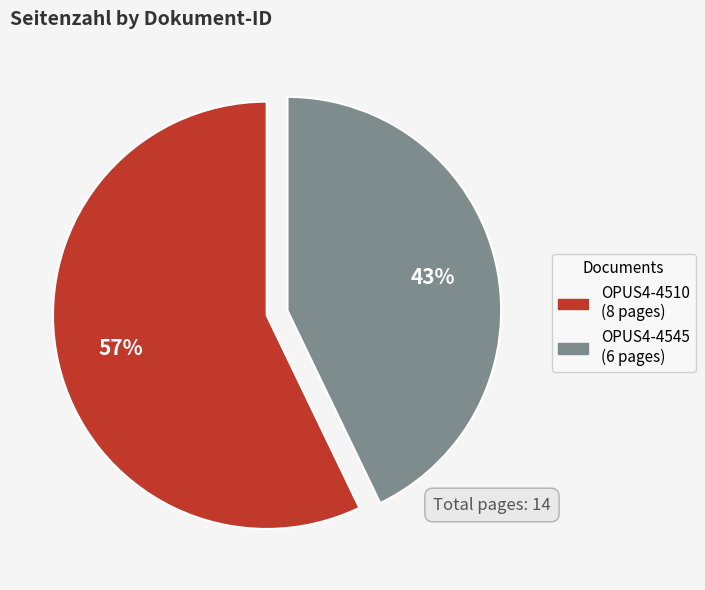

To the nearest percent, what is the difference between the OPUS4-4510 and OPUS4-4545 slice percentages?

14%